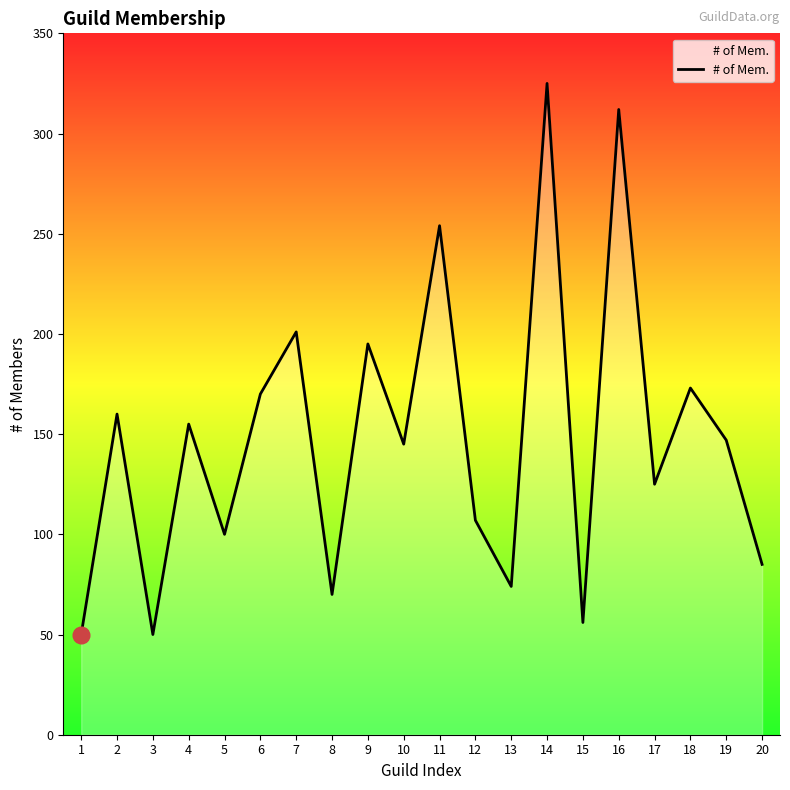

Reading left to right, extract all data points from this chart.

1=50	2=160	3=50	4=155	5=100	6=170	7=201	8=70	9=195	10=145	11=254	12=107	13=74	14=325	15=56	16=312	17=125	18=173	19=147	20=85